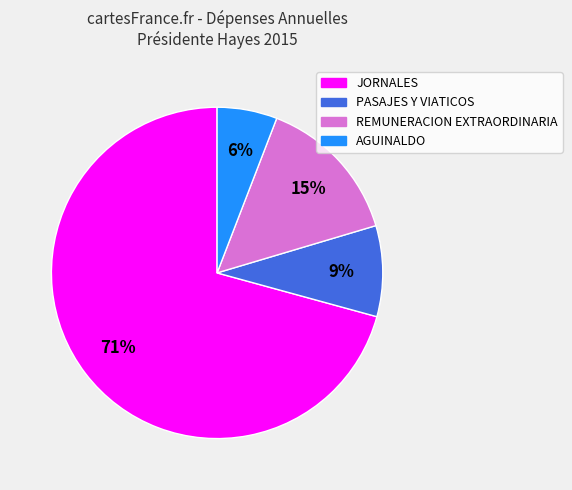

To the nearest percent, what is the average slice percentage?

25%